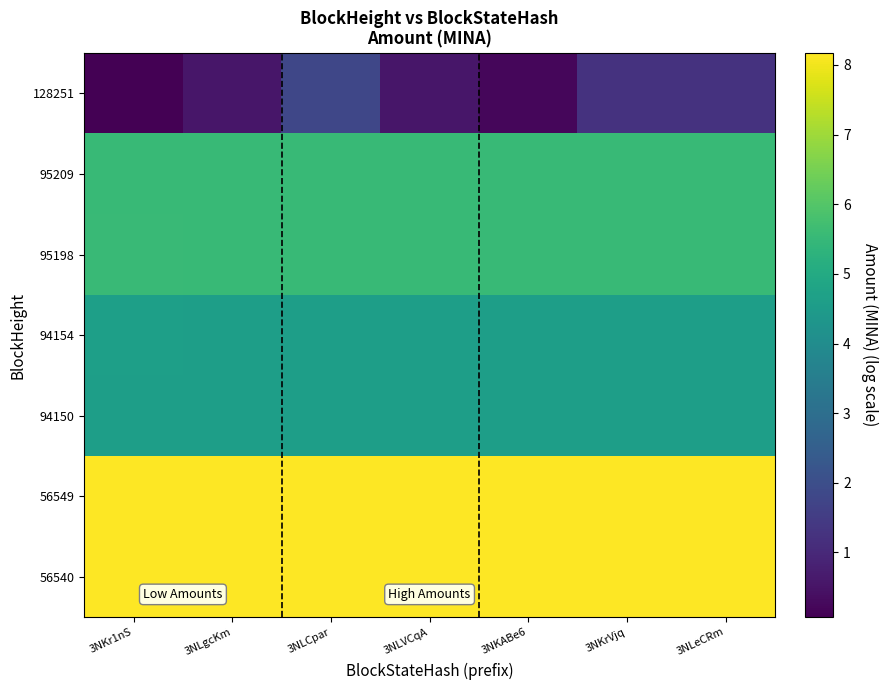

Which series changed the most between 3NLVCqA and 3NKABe6?

128251